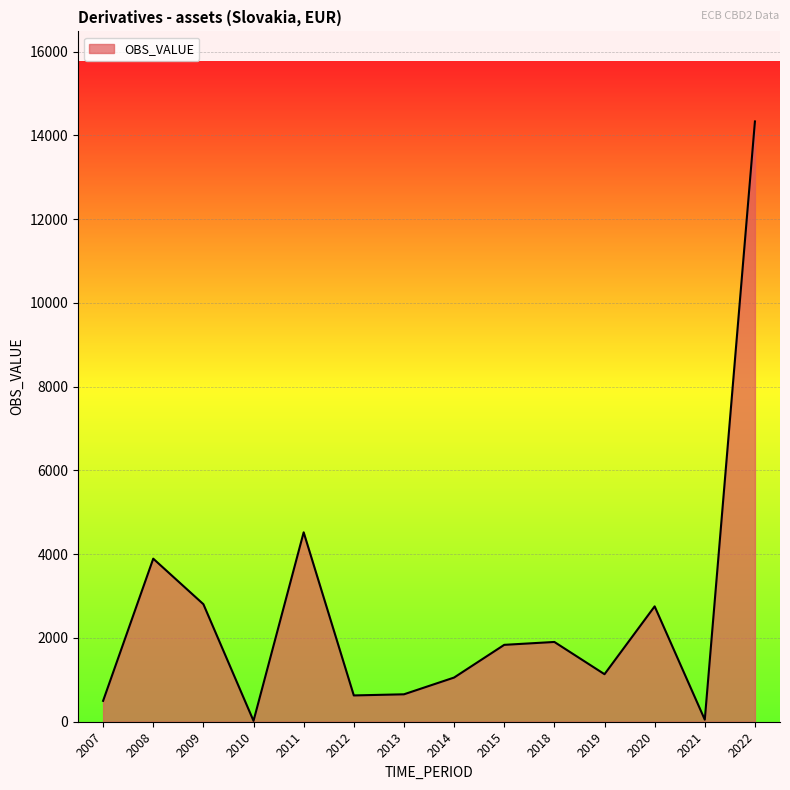

Where is the first local minimum?

2010